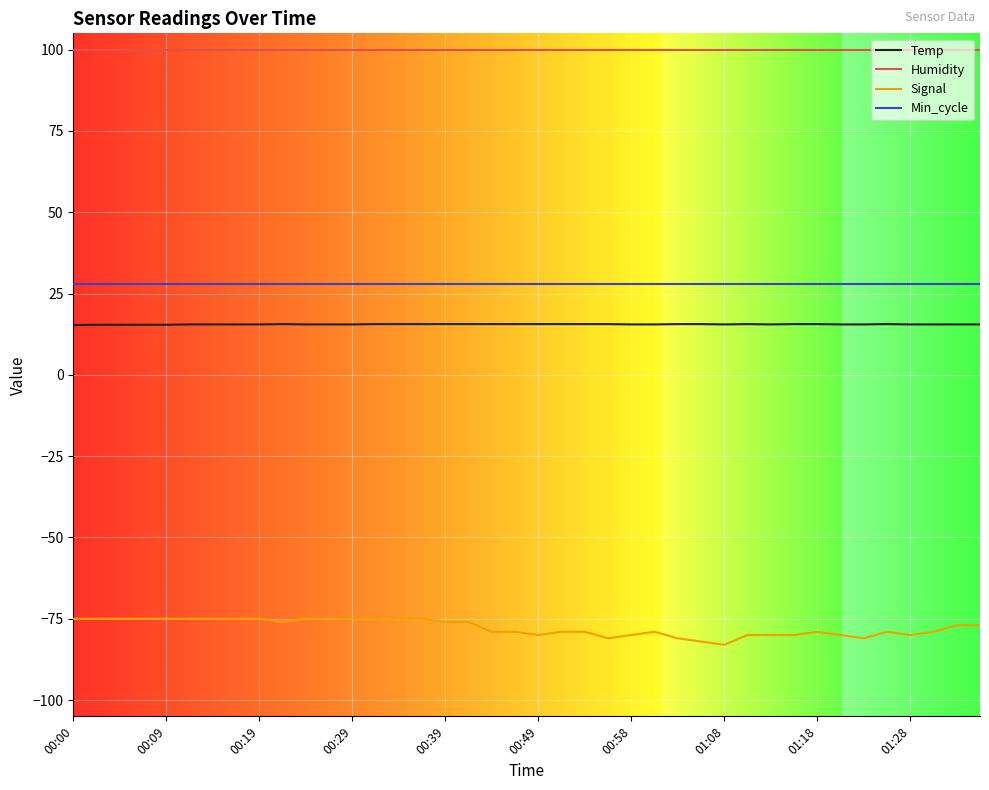

True or false: Signal and Min_cycle intersect in this chart.

False